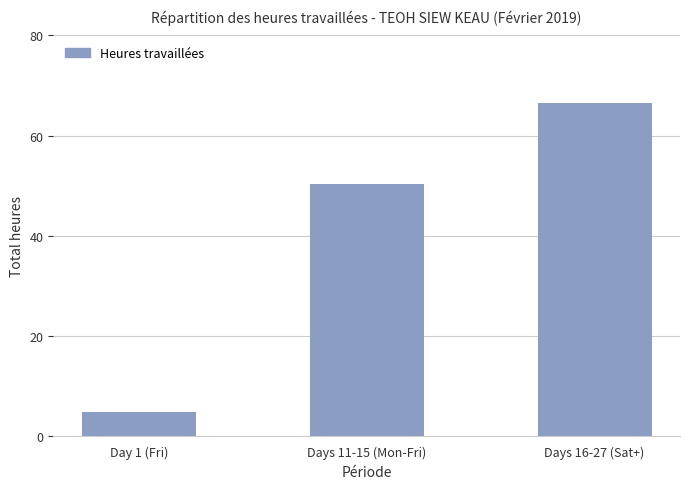

Reading right to left, list all the values displayed in this chart.

66.5	50.4	4.9